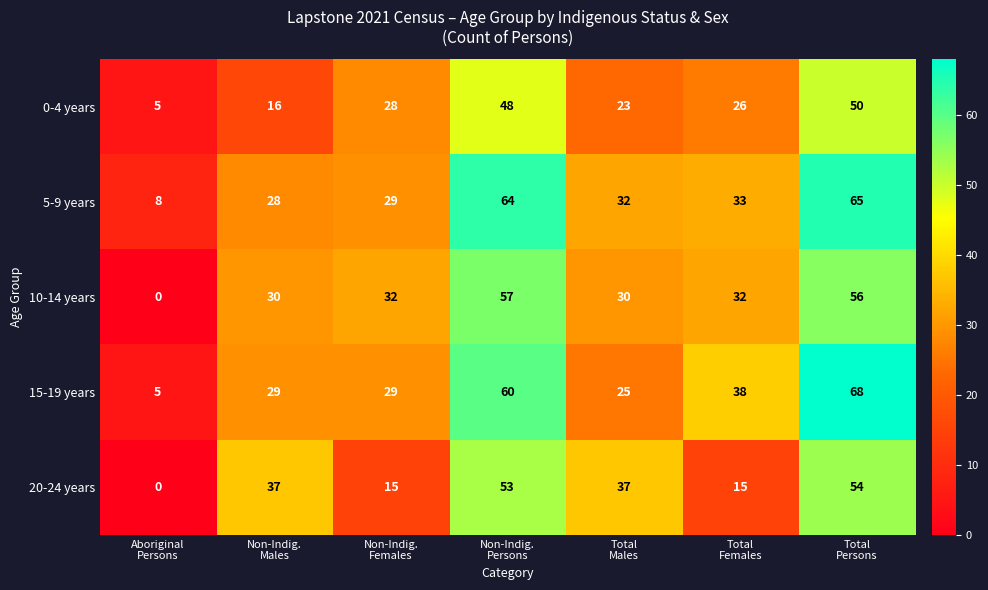

What is the sum of all 15-19 years values?

254